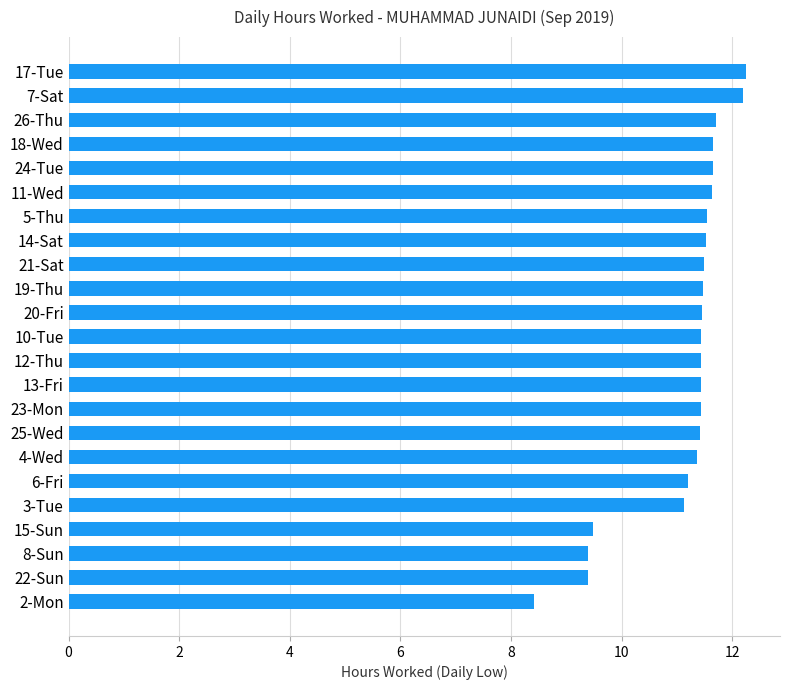

What is the value of the 4th bar from the top?

11.7